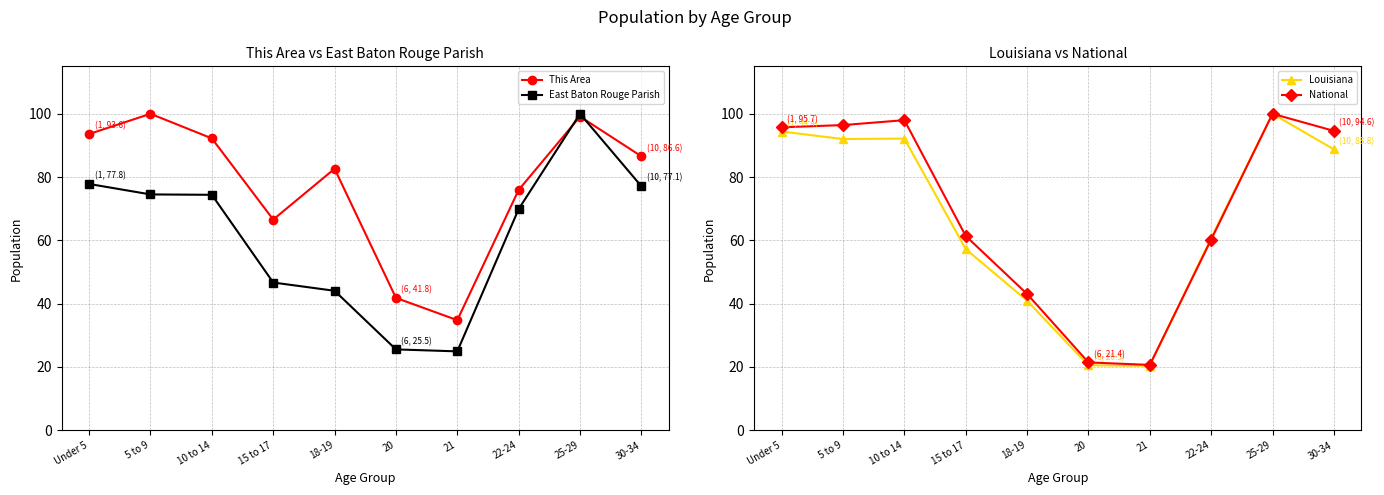

What position from the right is 30-34?

1